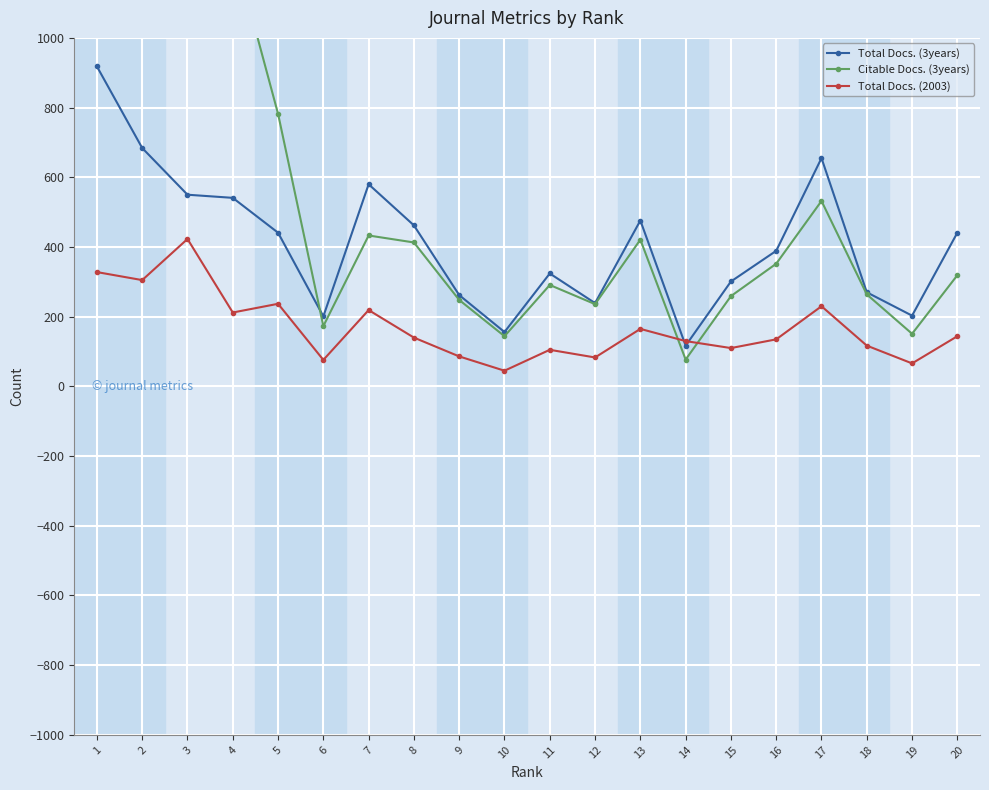

At which category does Citable Docs. (3years) reach its first local peak?

3